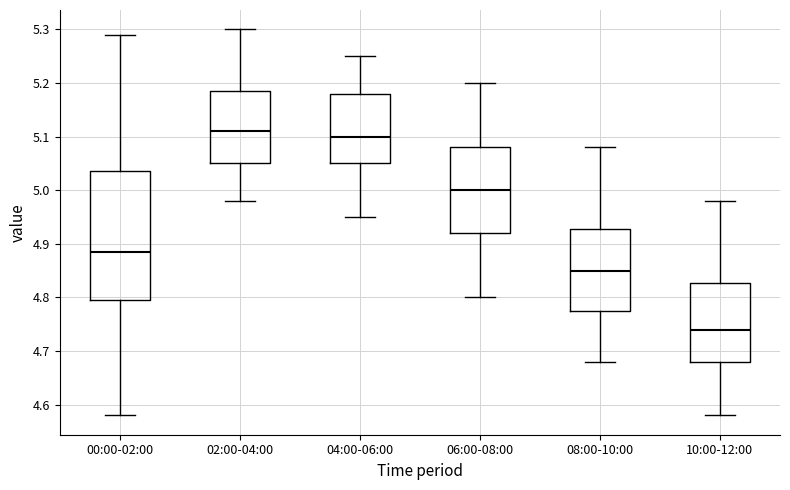

Comparing the boxes themselves (not the whiskers), which one is the tallest?

00:00-02:00